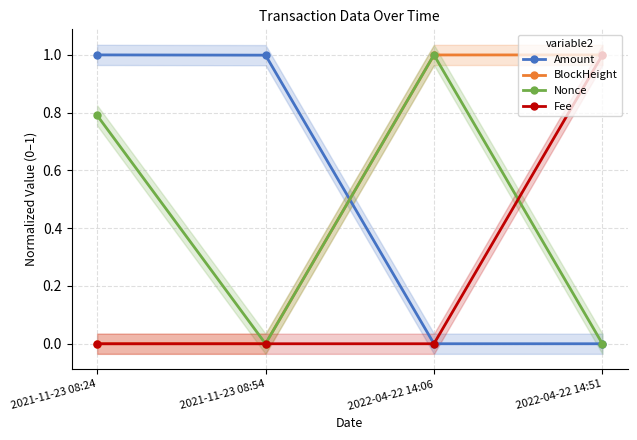

What value does the Nonce series have at 2021-11-23 08:24?

0.8